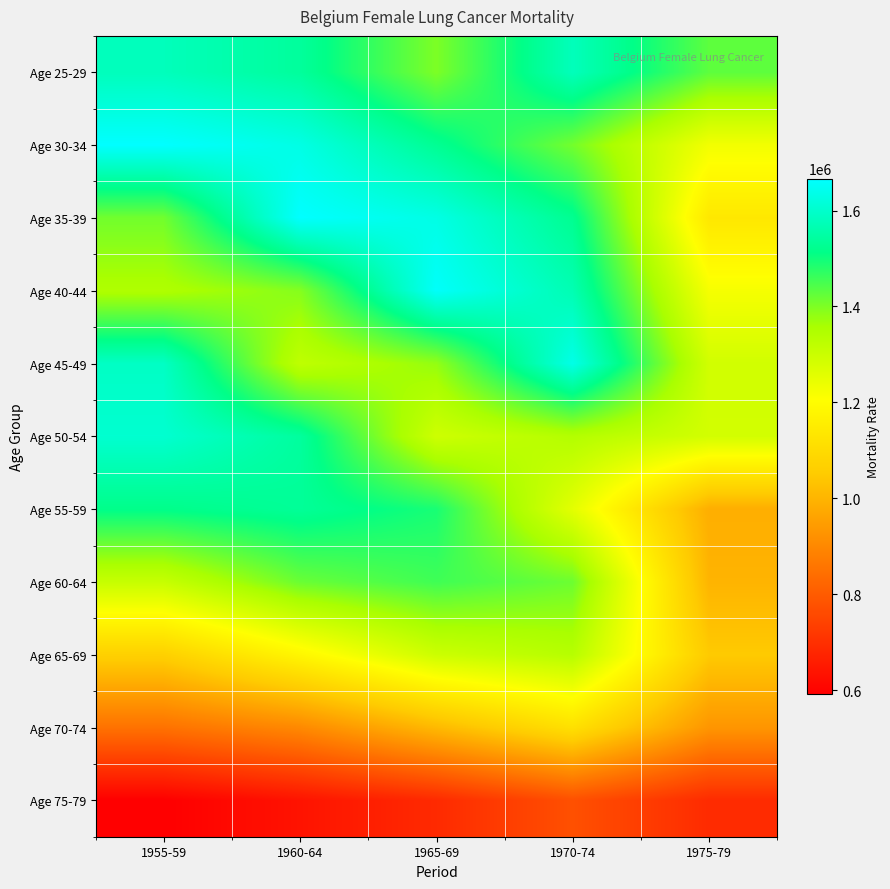

At which category is the sum across all series the highest?

1970-74